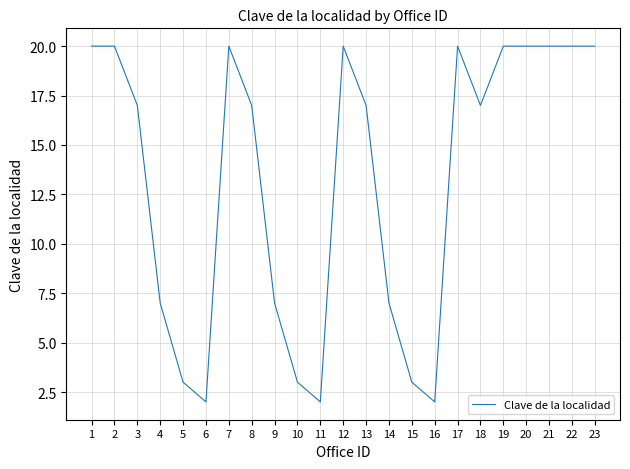

True or false: the data shows 4 at 19.

False